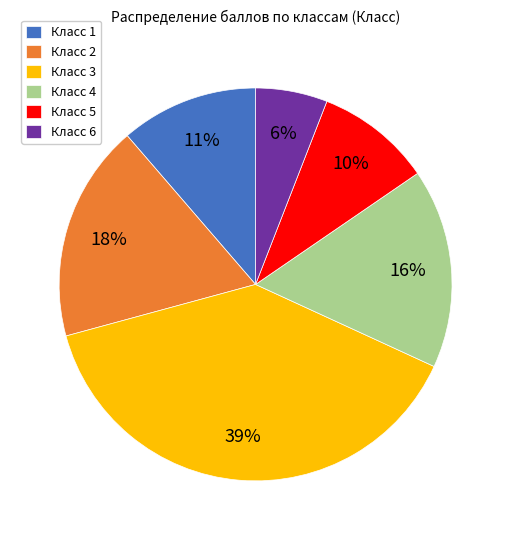

Is it true that Класс 2 is 18% of the pie?

True